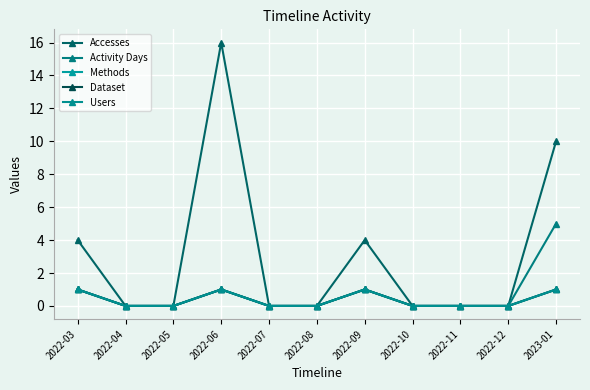

What is the sum of all Accesses values?

34